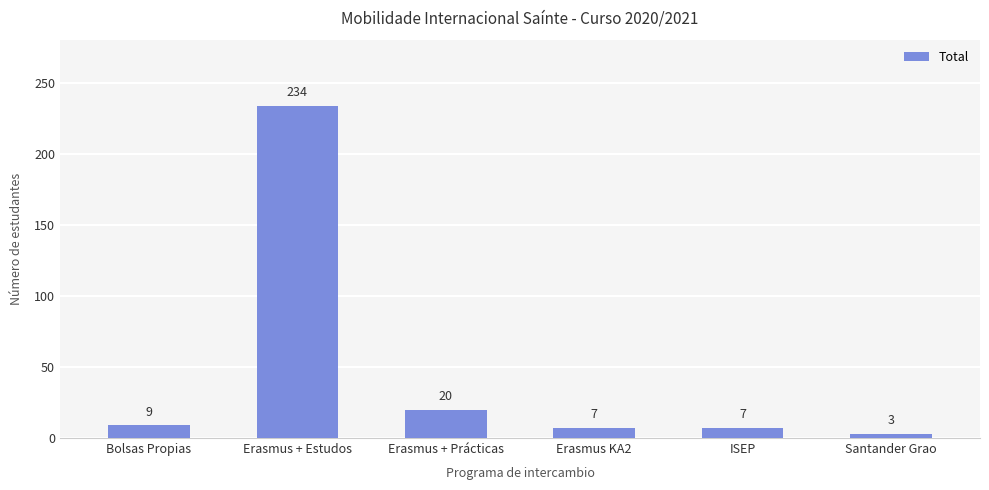

The value at Bolsas Propias is 9. True or false?

True